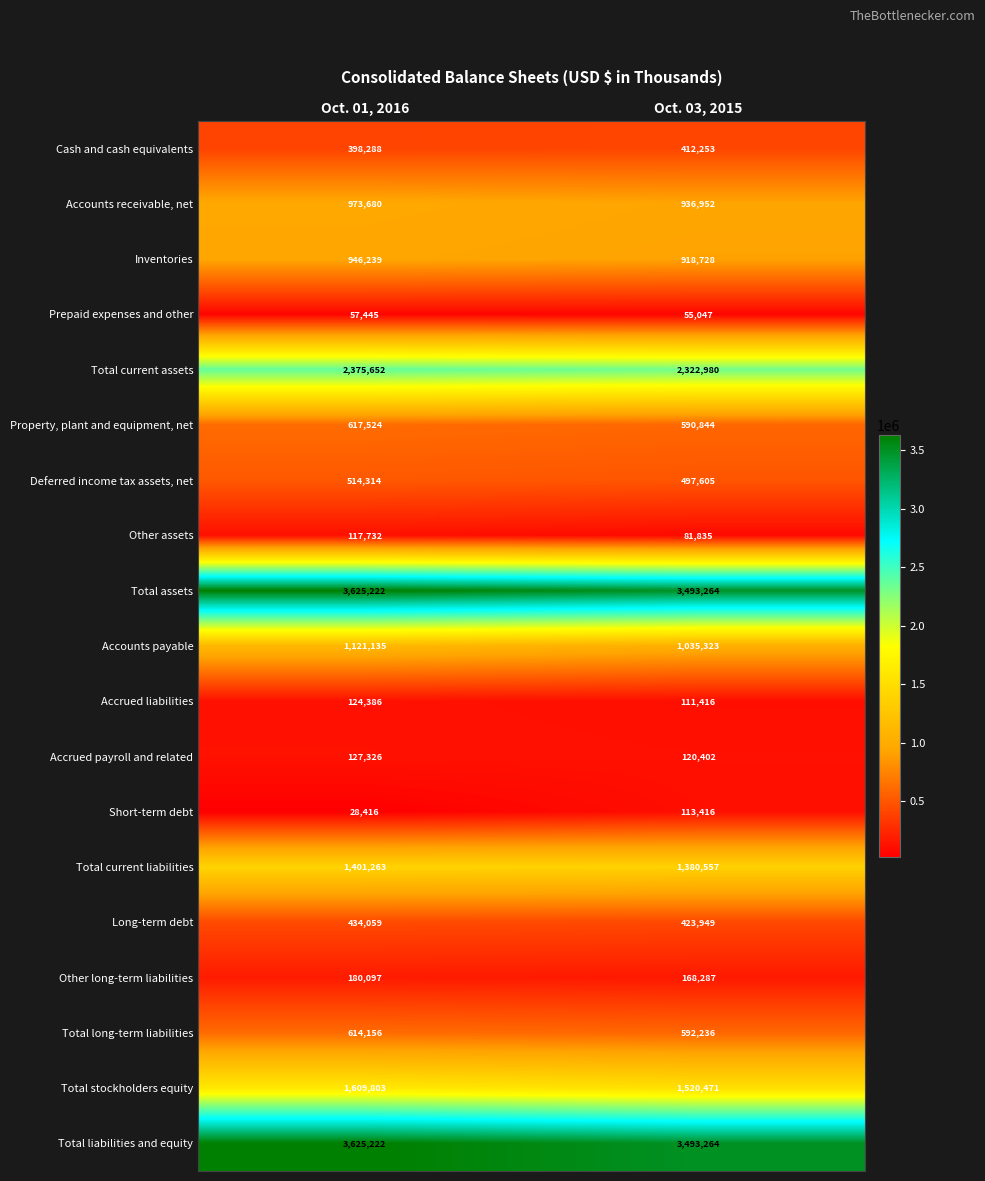

What is the spread (max minus min) of values at Oct. 03, 2015?

3438217